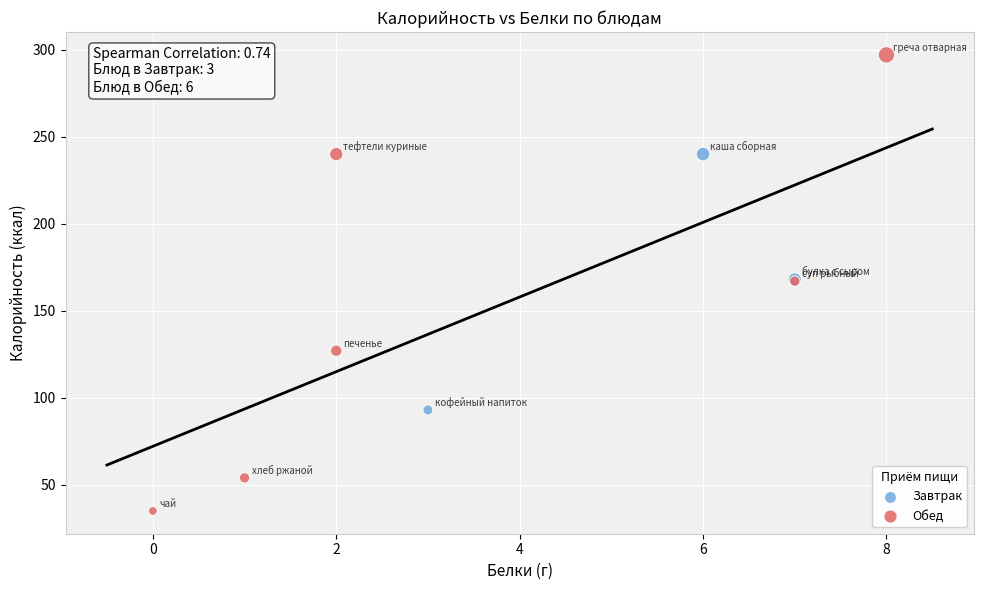

Which series contains the lowest Y value?

Обед